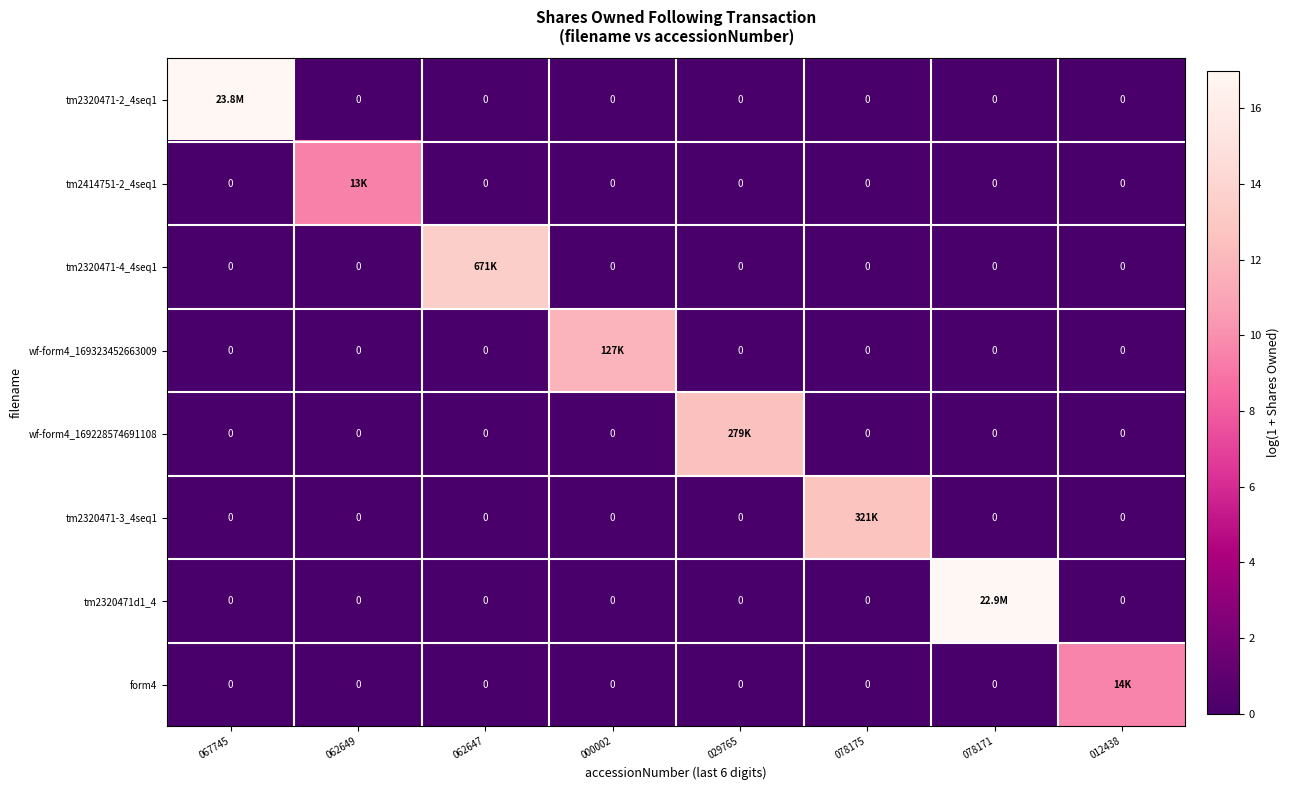

The value of form4 at 067745 is -3.2. True or false?

False